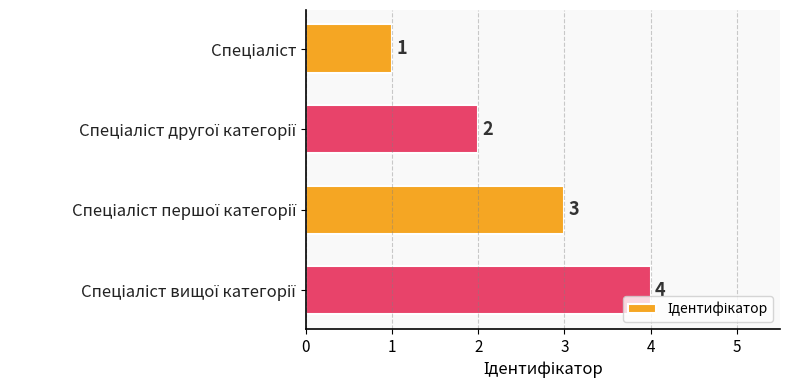

Count the values in the range 2 to 4.

3